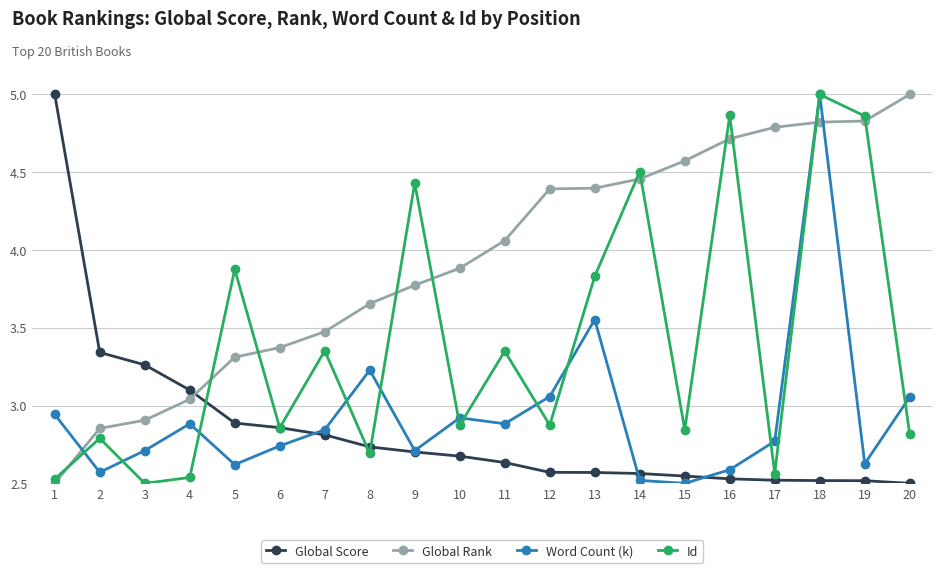

What is the difference between the highest and lowest values at 13?

1.8